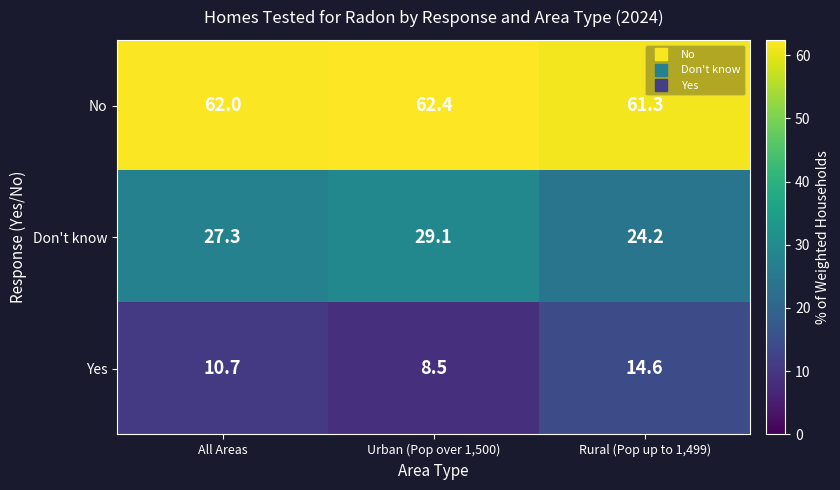

Rank the series by their maximum value, from lowest to highest.

Yes, Don't know, No